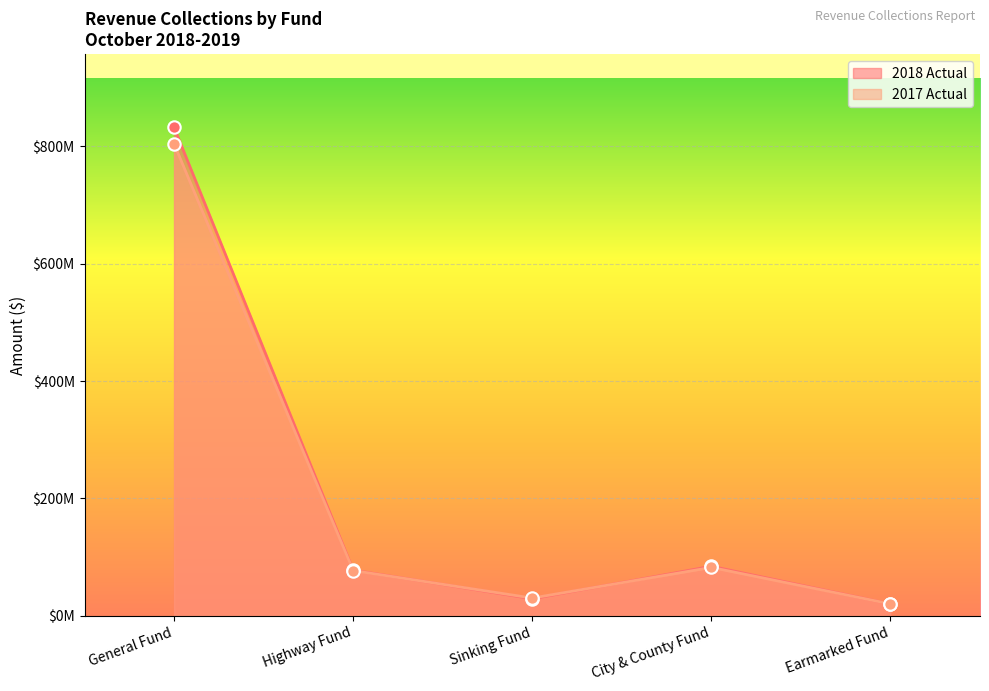

Which series has the widest spread of Y values?

2018 Actual